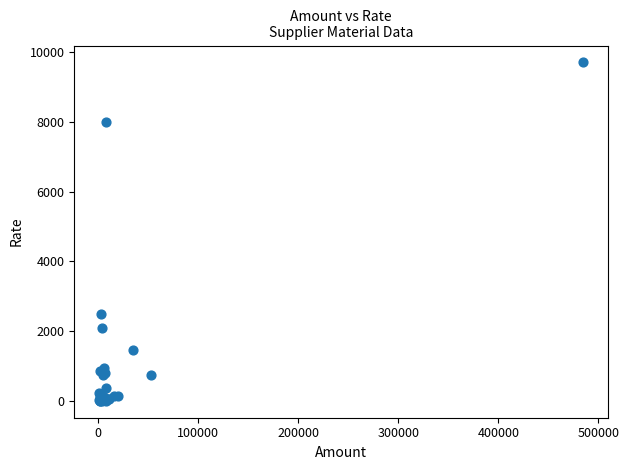

What Y value in the scatter plot is closest to 4853?

2500.0